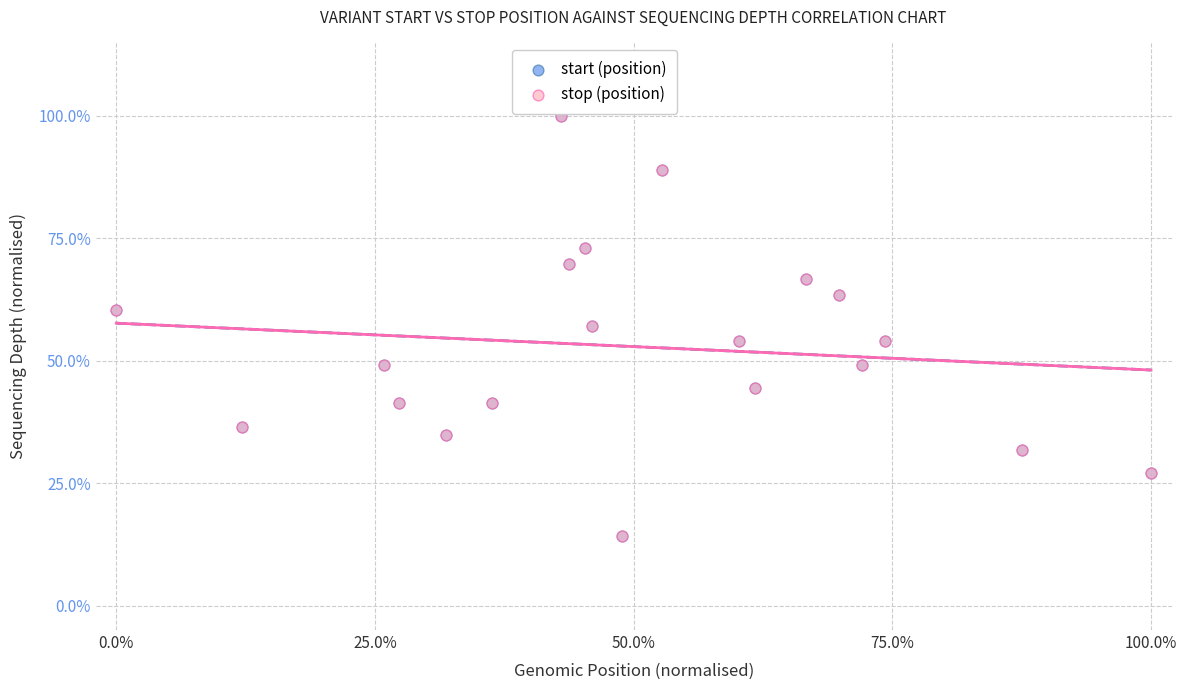

What are all the series names shown in the legend?

start (position), stop (position)